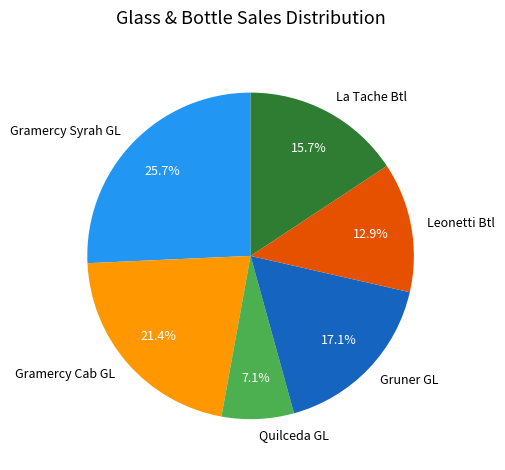

Which has a higher value, Gramercy Cab GL or Leonetti Btl?

Gramercy Cab GL